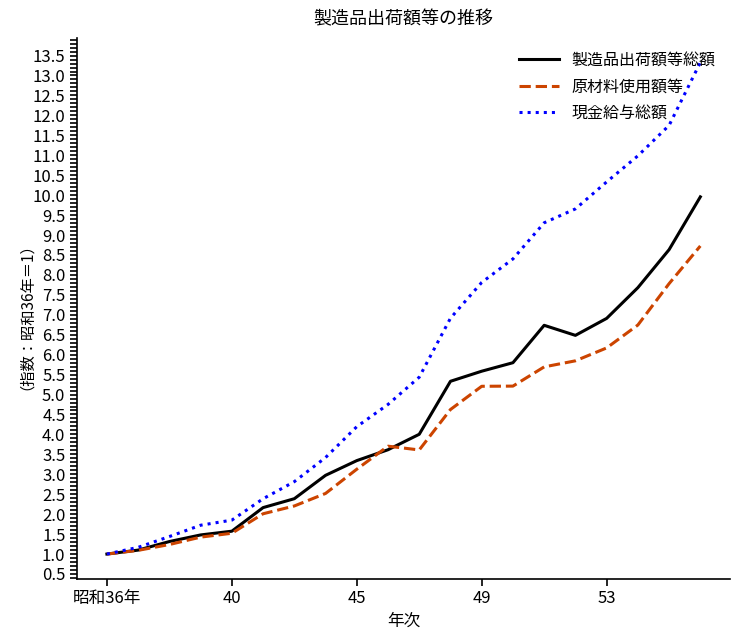

What is the sum of all 現金給与総額 values?

118.7